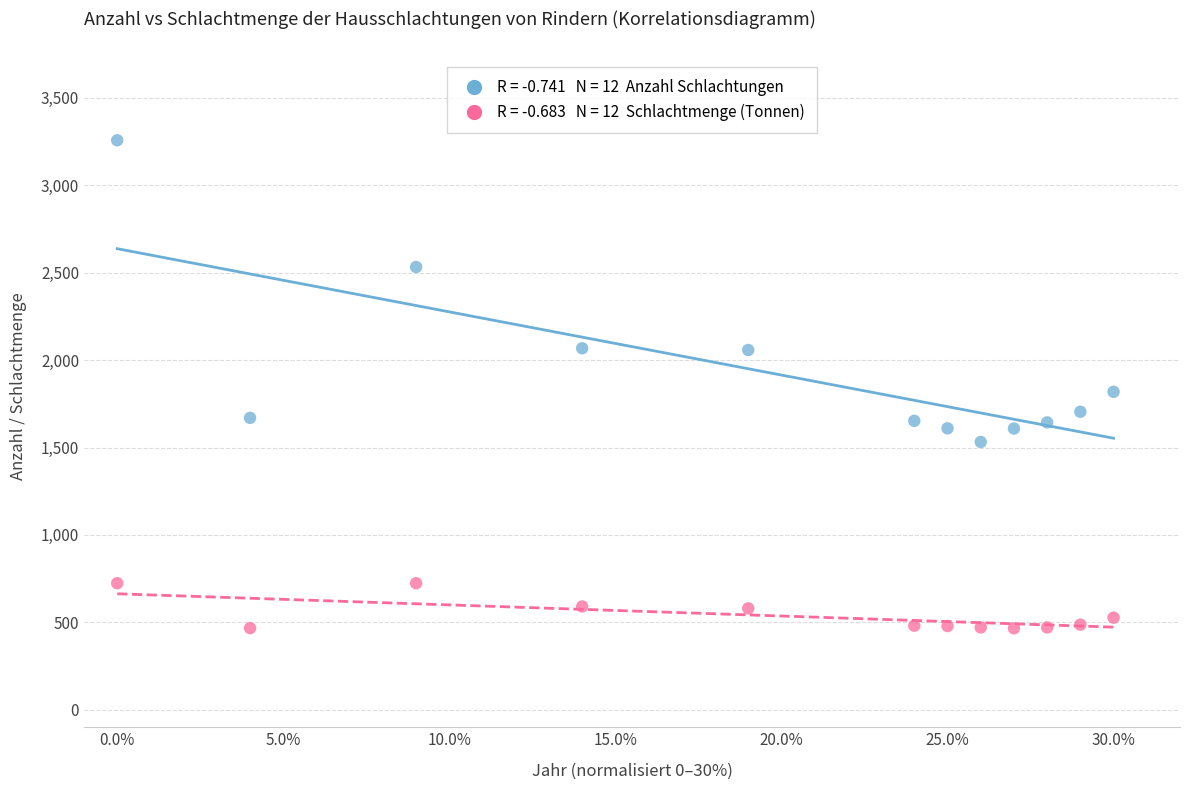

Across all series, what Y value is closest to 1862?

1819